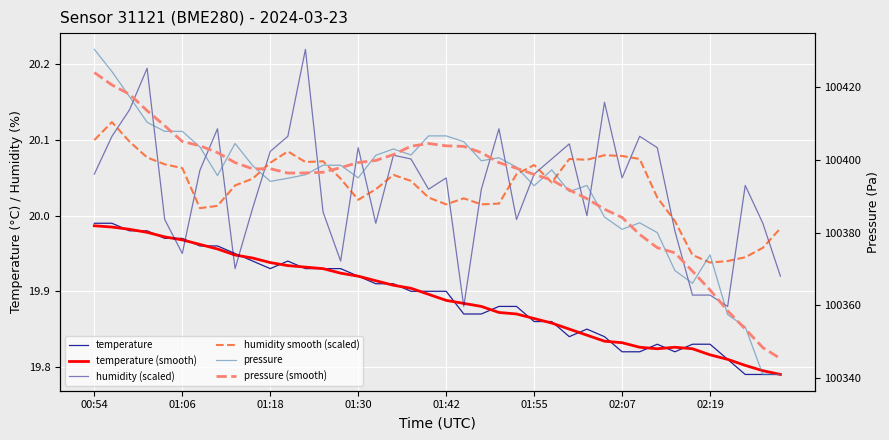

What is the total value across all series at 01:30?

200904.1